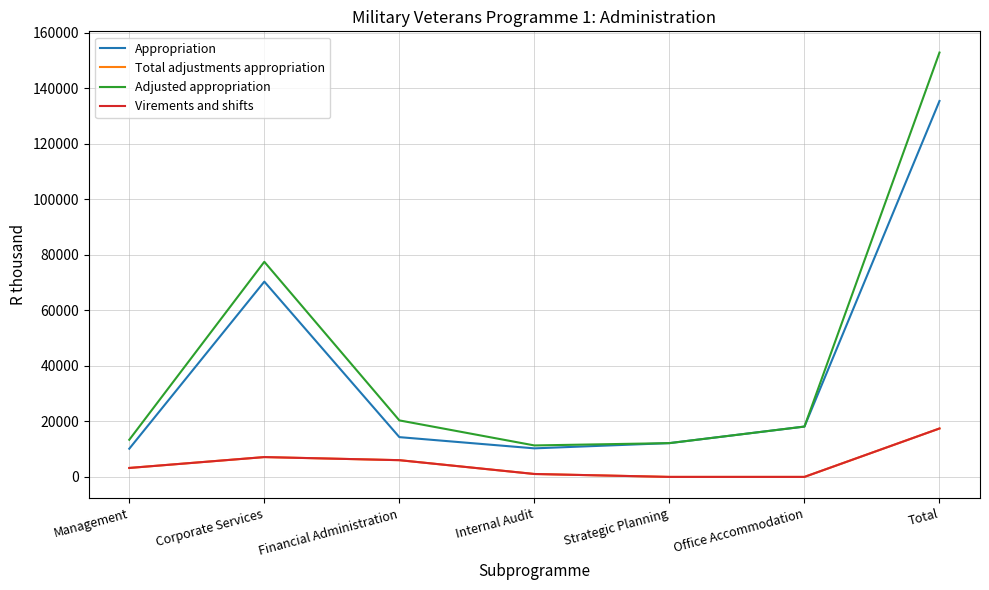

True or false: Adjusted appropriation and Total adjustments appropriation intersect in this chart.

False